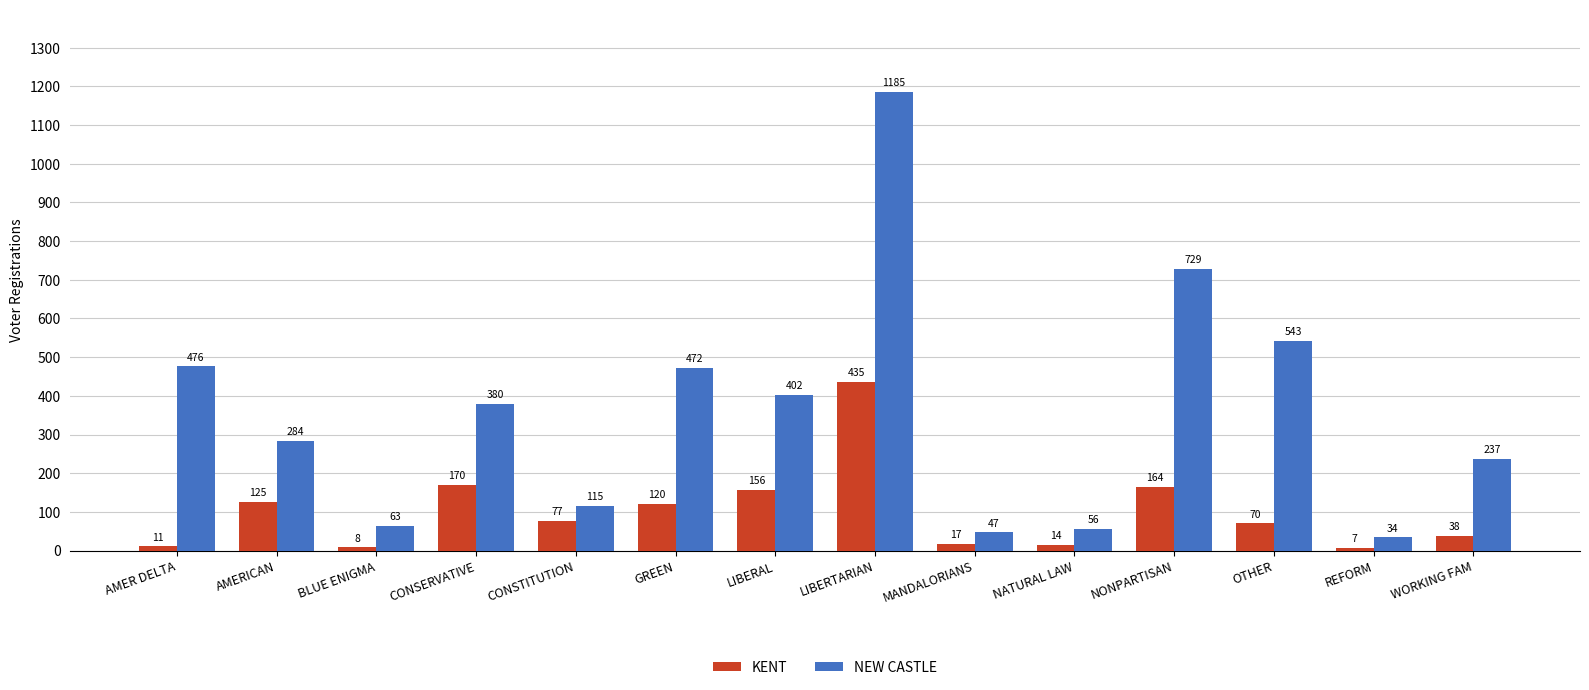

Does the chart contain any negative values?

No